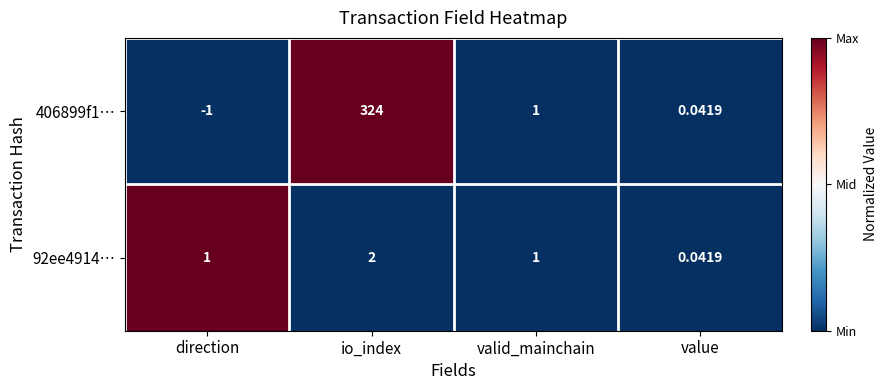

Which label corresponds to the smallest value in the chart?

direction